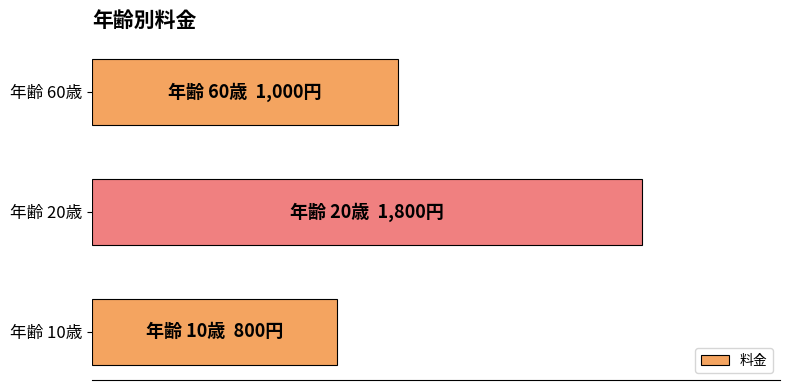

Are the bars horizontal?

Yes